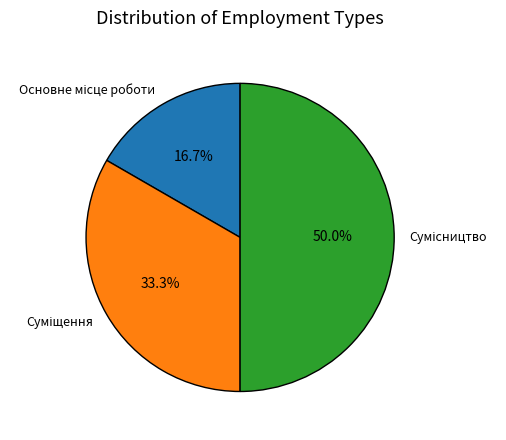

Rank the categories by value from lowest to highest.

Основне місце роботи, Суміщення, Сумісництво